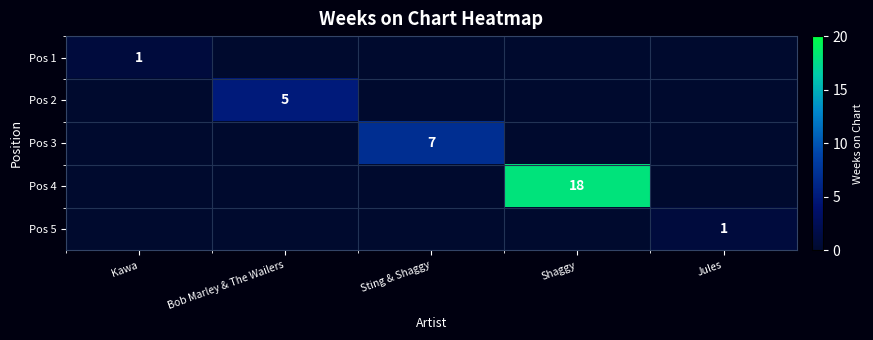

Rank the series by their maximum value, from highest to lowest.

Pos 4, Pos 3, Pos 2, Pos 1, Pos 5